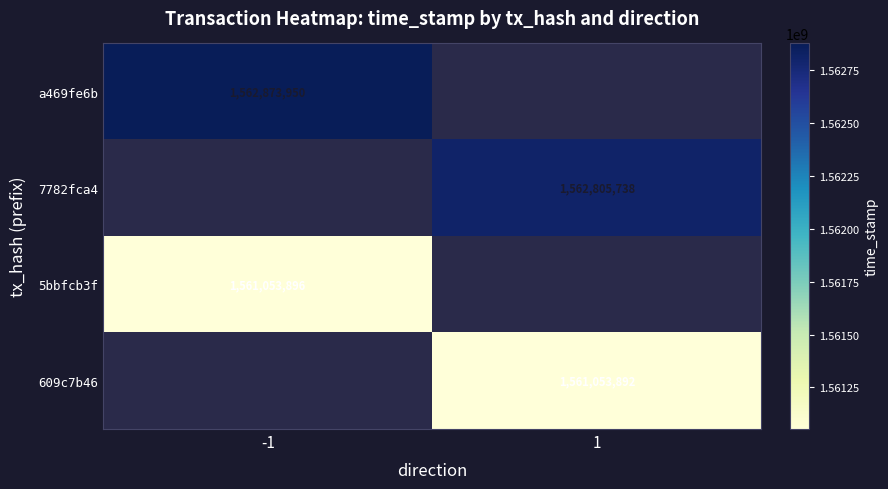

The value of 5bbfcb3f at -1 is 1561053896. True or false?

True